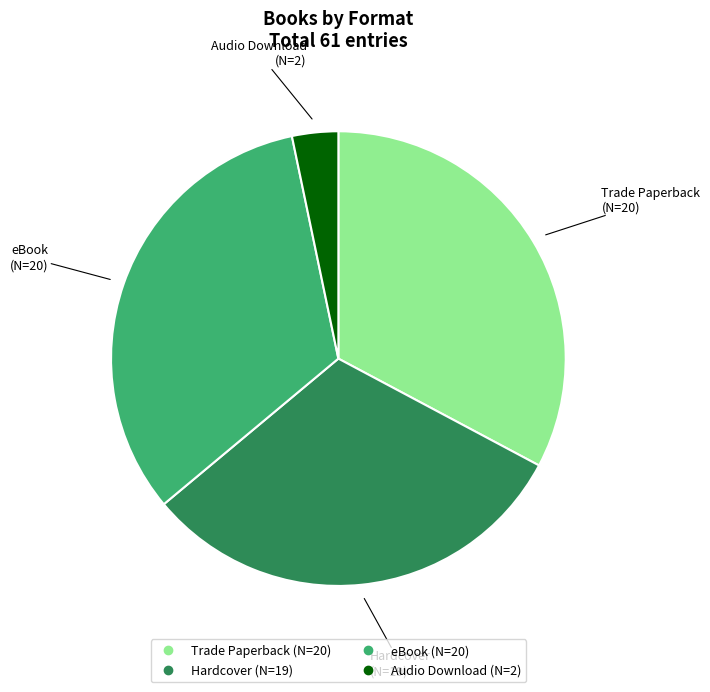

How many slices are in this pie chart?

4